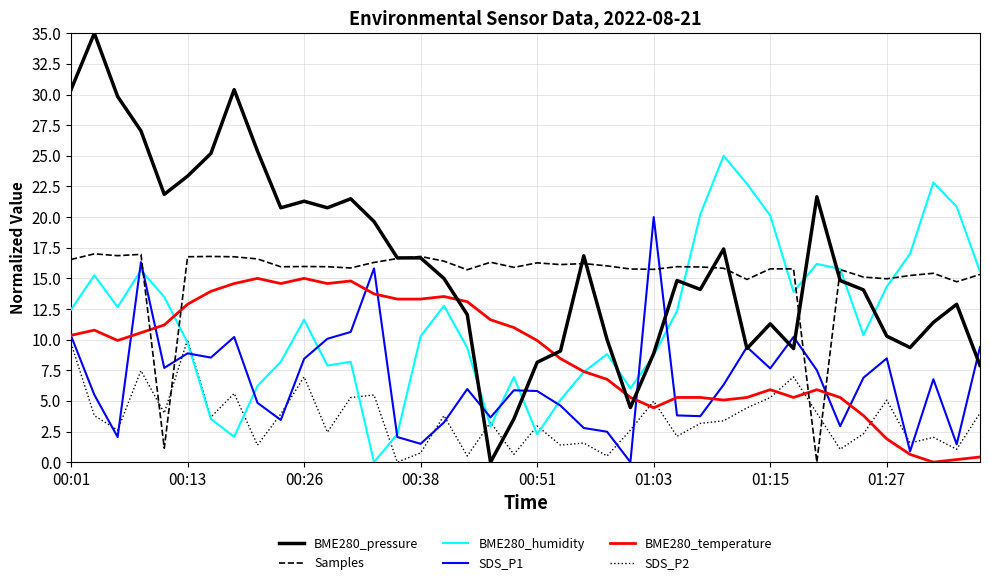

List the series in order of their peak value, lowest first.

SDS_P2, BME280_temperature, Samples, SDS_P1, BME280_humidity, BME280_pressure